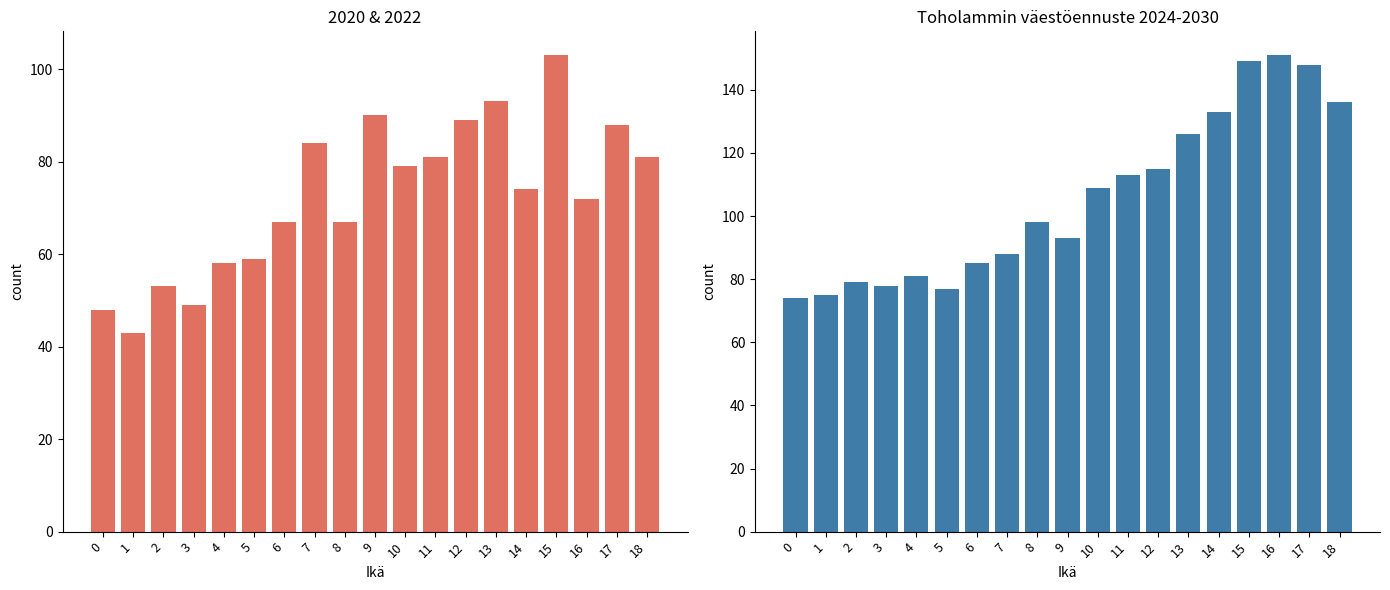

At how many categories does at least one series exceed 87?

12